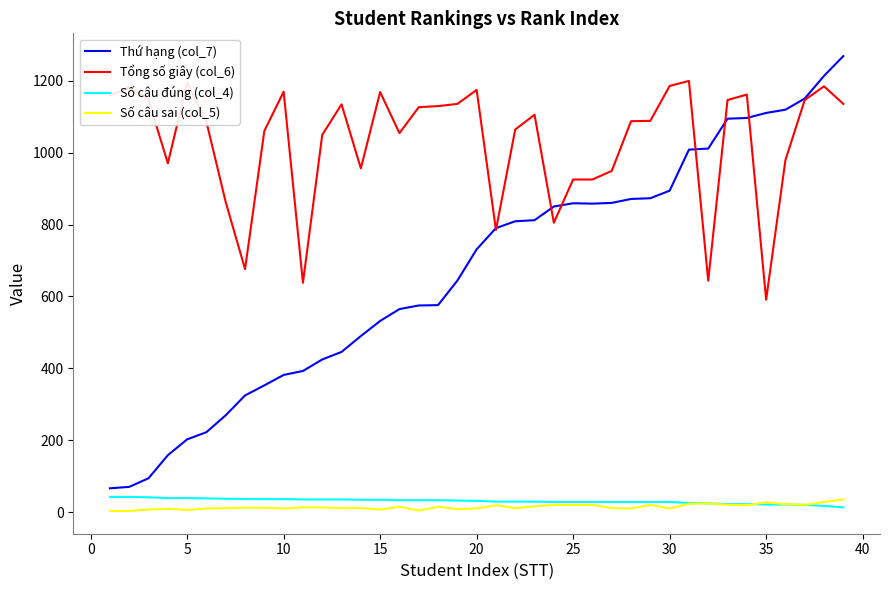

After their last crossing, which series has the higher values: Số câu sai (col_5) or Số câu đúng (col_4)?

Số câu sai (col_5)